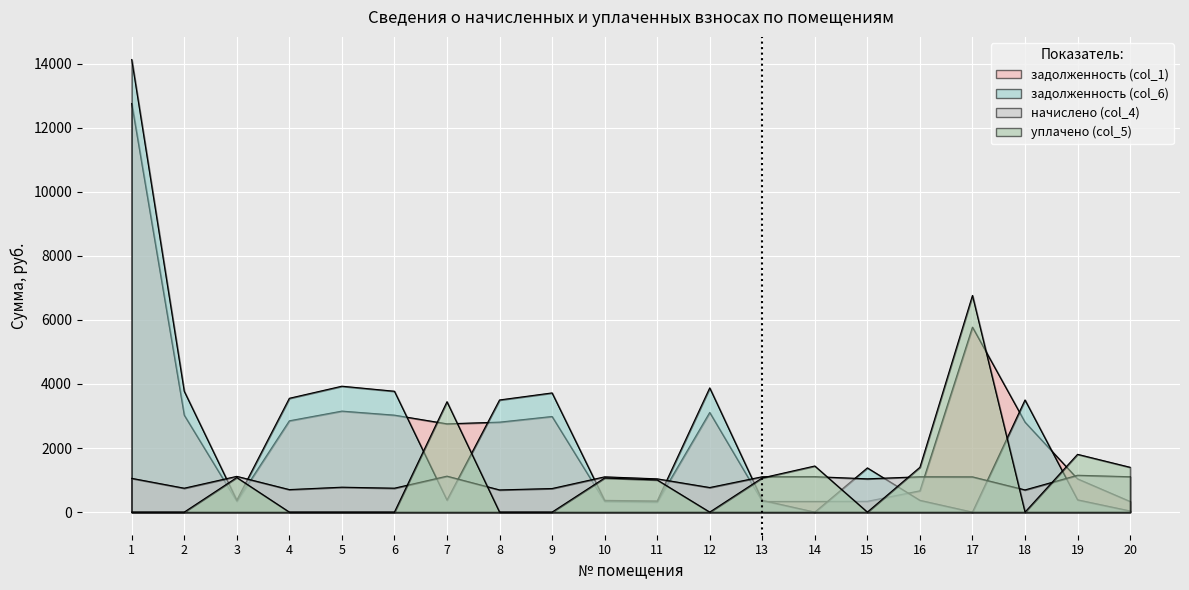

What is the spread (max minus min) of values at 19?

1420.1